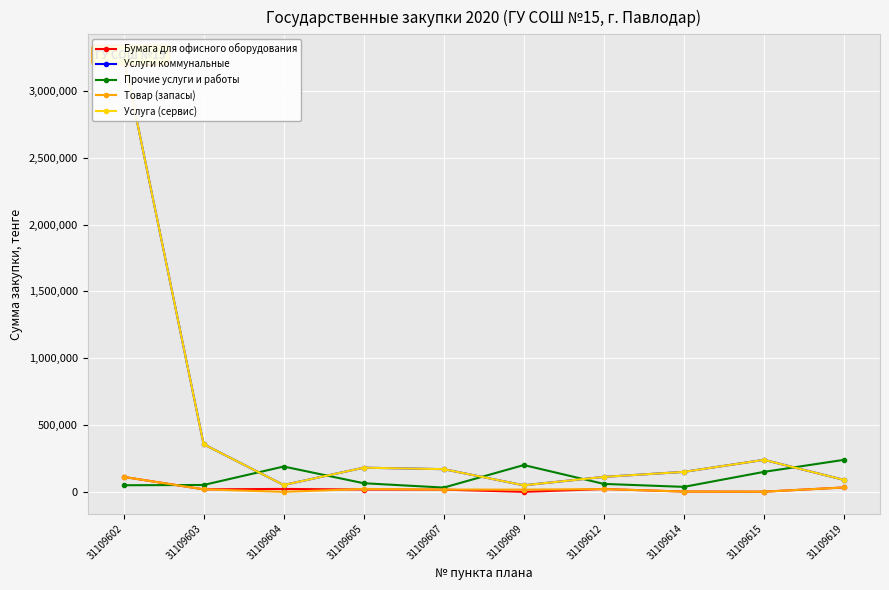

What are all the series names shown in the legend?

Бумага для офисного оборудования, Услуги коммунальные, Прочие услуги и работы, Товар (запасы), Услуга (сервис)